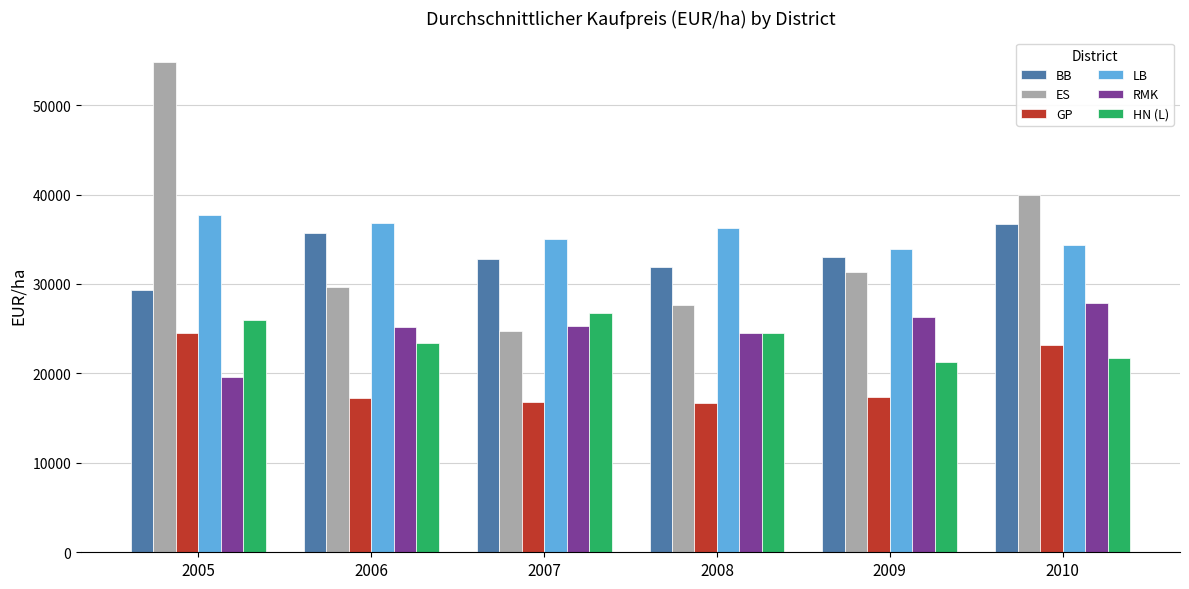

What are all the series names shown in the legend?

BB, ES, GP, LB, RMK, HN (L)